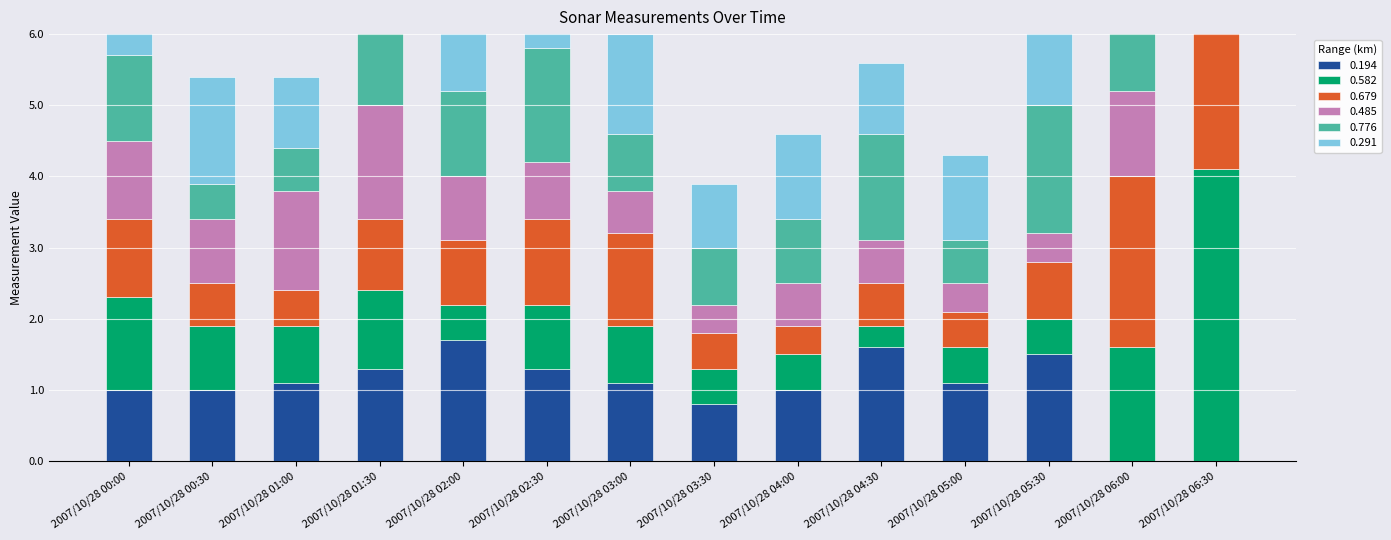

True or false: 0.679 has a value of 0.5 at 2007/10/28 05:00.

True